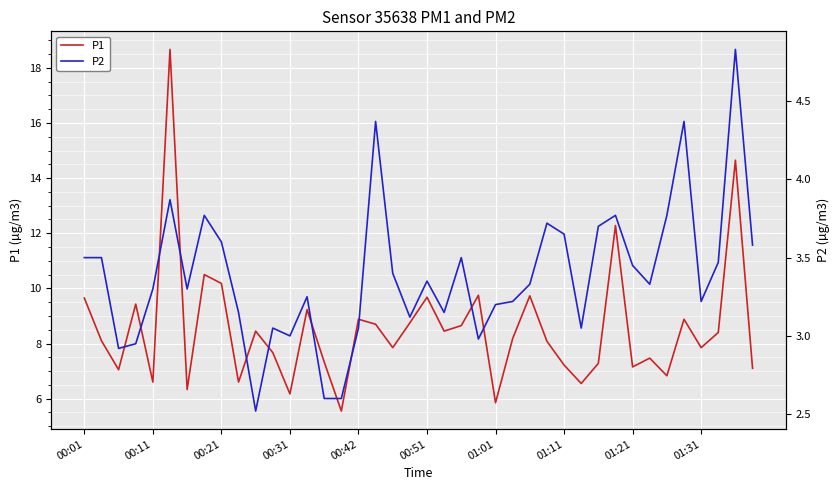

True or false: P1 and P2 cross at least once.

False